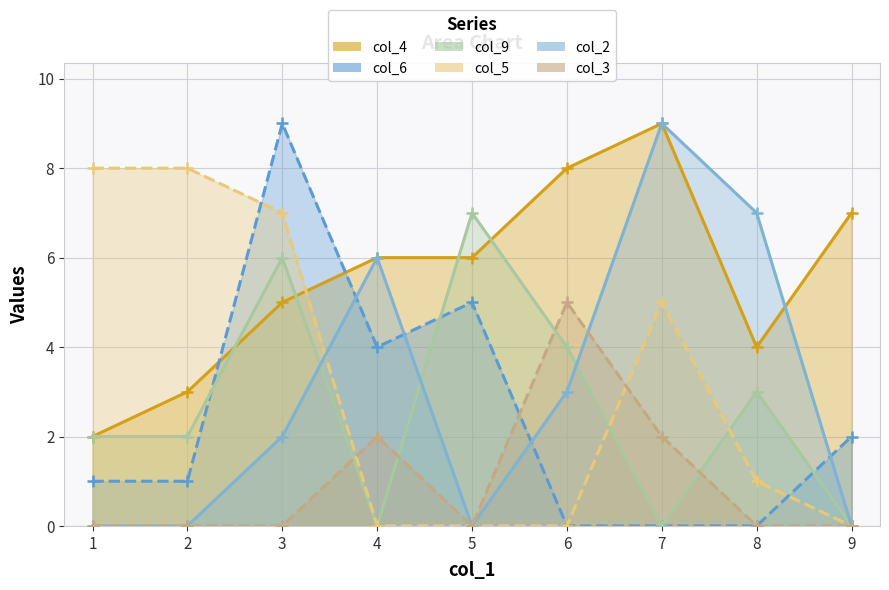

How many lines are shown in the chart?

6